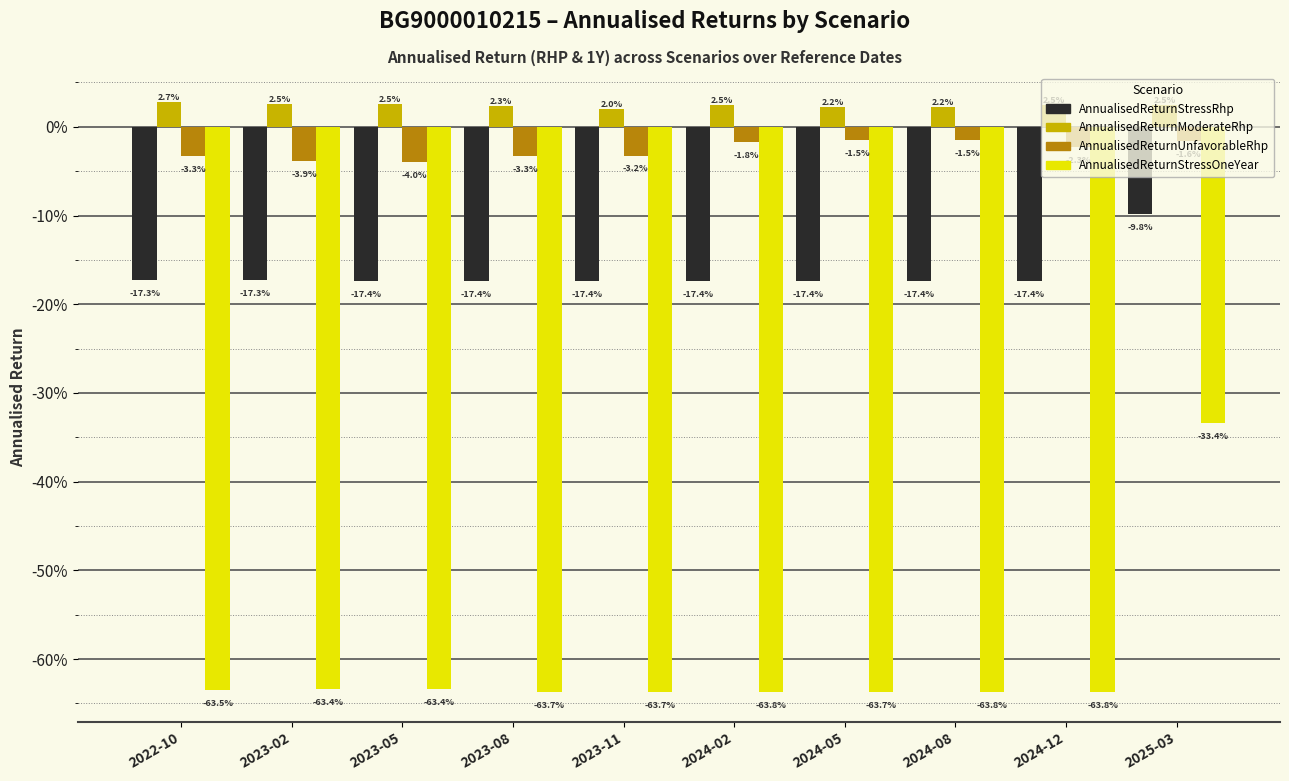

Between 2022-10 and 2024-02, which series saw the biggest shift?

AnnualisedReturnUnfavorableRhp